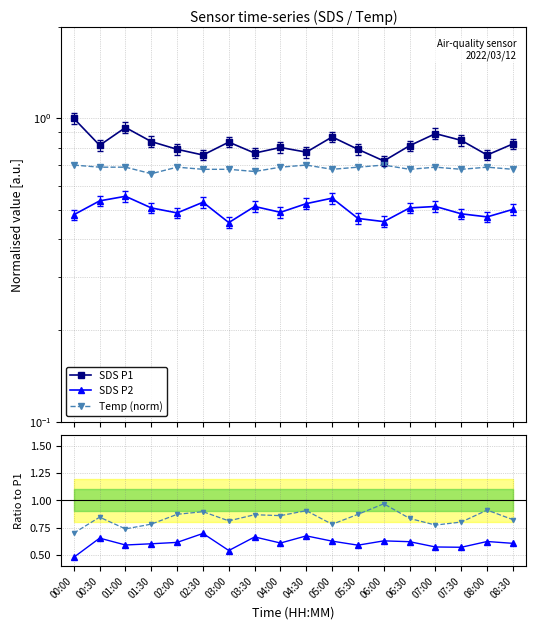

Is this an area chart (filled region under the line)?

No